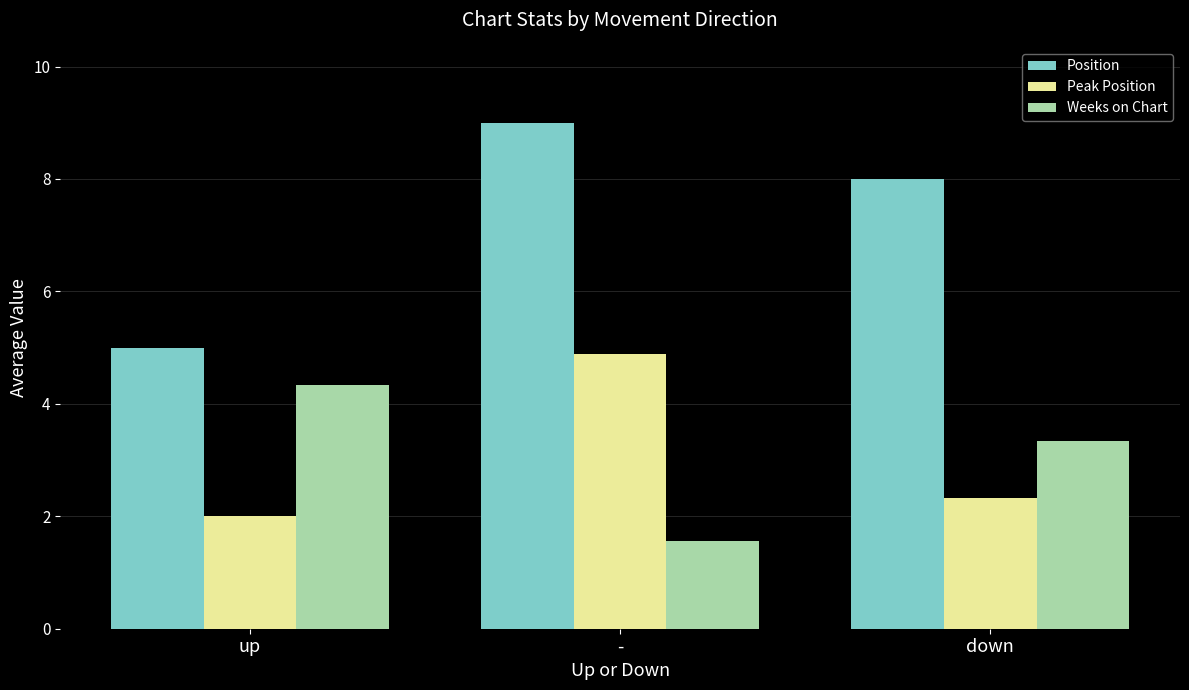

What are all the series names shown in the legend?

Position, Peak Position, Weeks on Chart